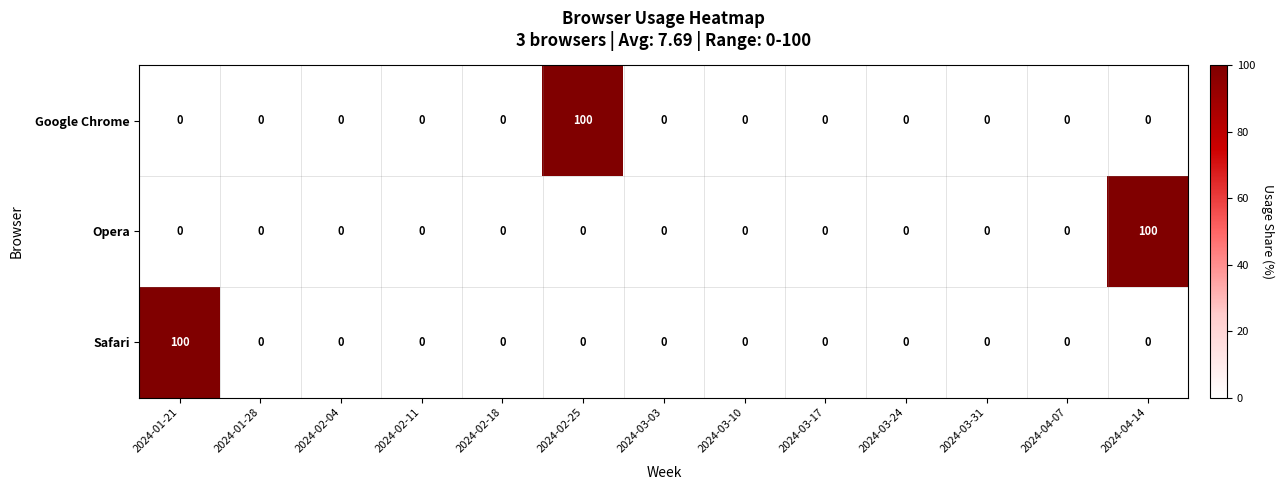

True or false: Safari has a value of 100 at 2024-01-21.

True